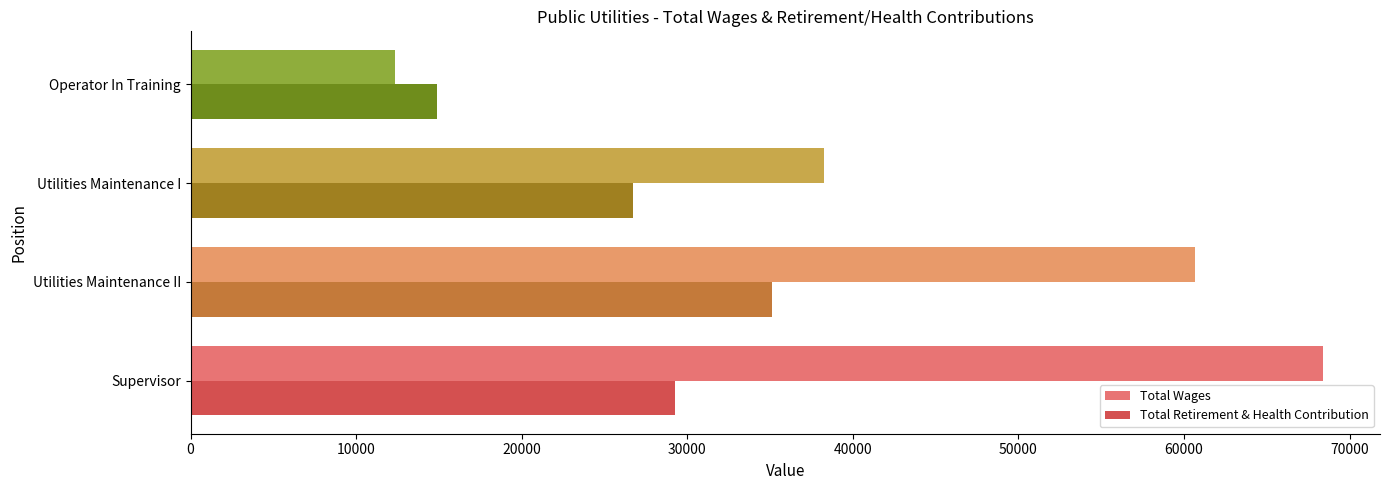

What is the difference between the highest and lowest values at Utilities Maintenance I?

11512